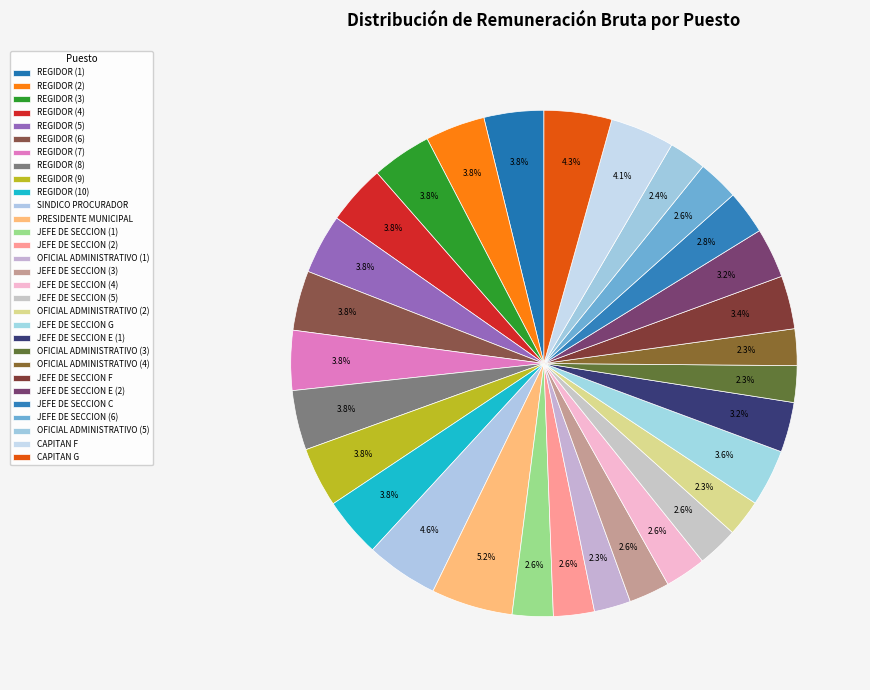

How many slices are in this pie chart?

30